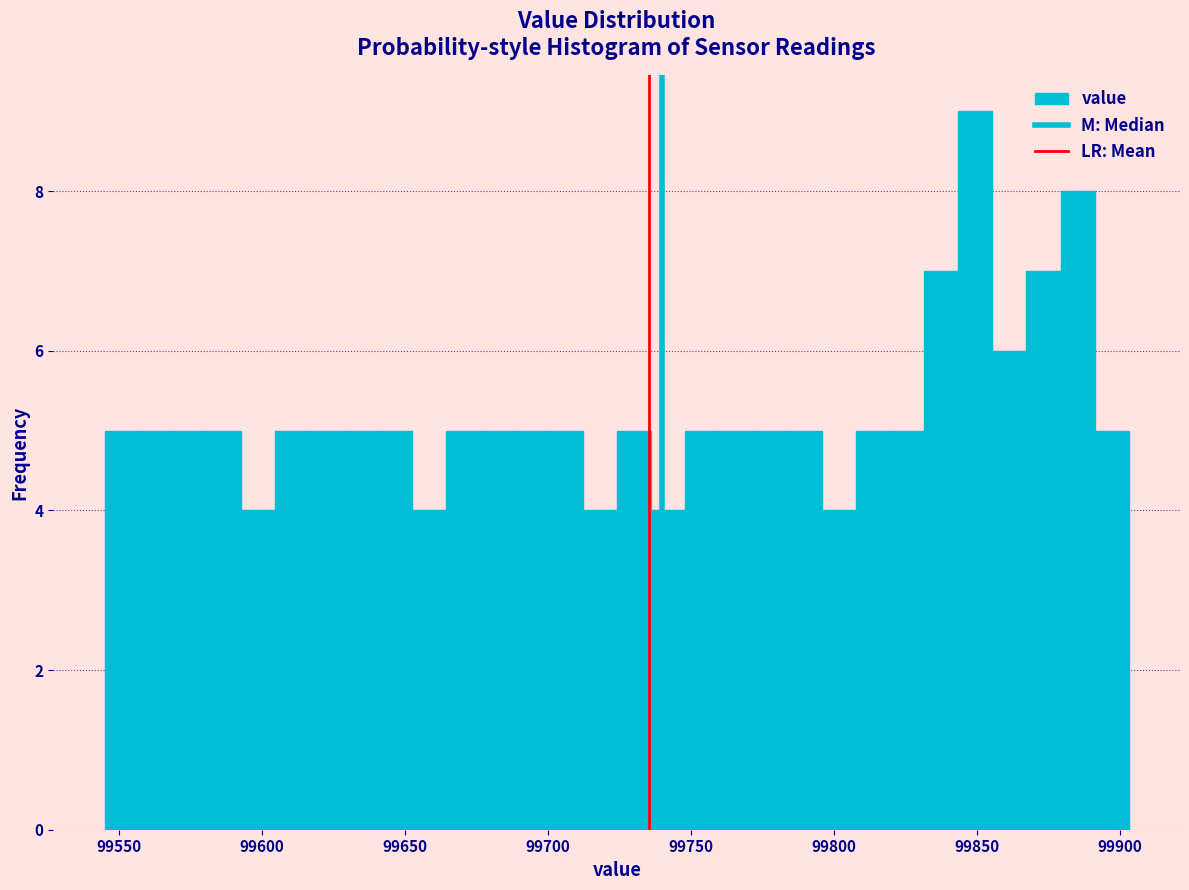

Read against the x-axis, roughly where is the centre of the tallest bar?

99850